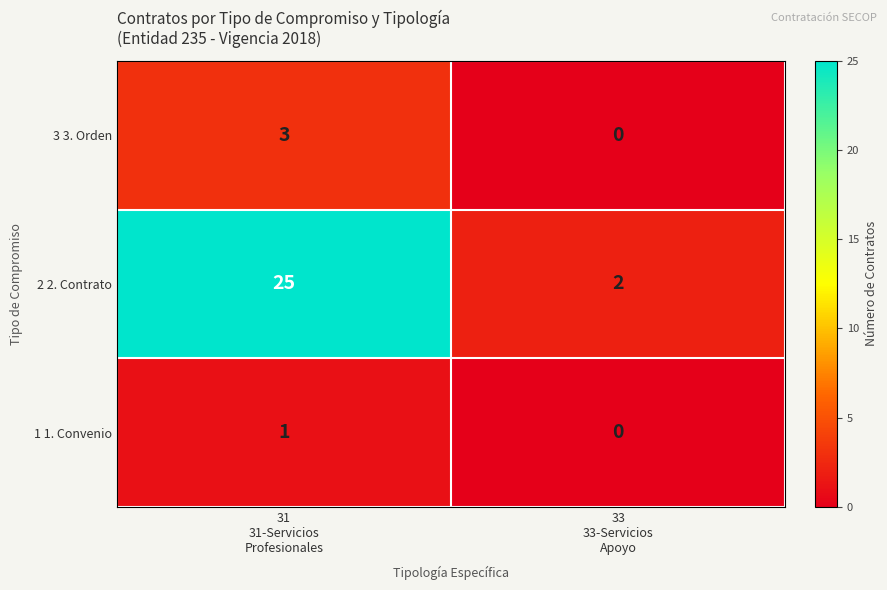

What is the greatest value displayed?

25